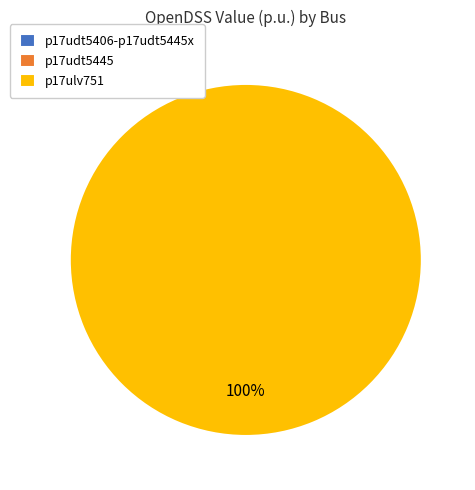

Is p17ulv751 the majority of the pie?

Yes